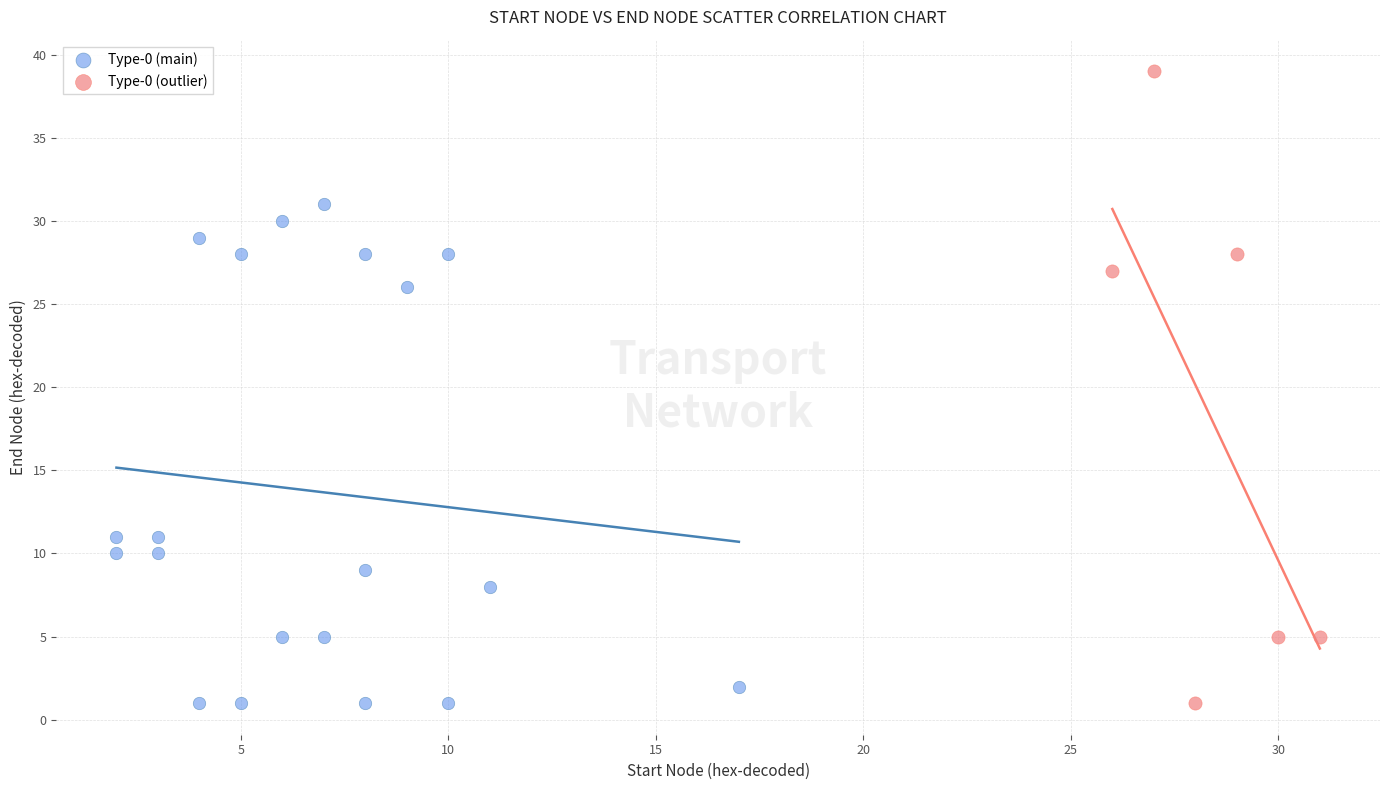

Which series contains the highest Y value?

Type-0 (outlier)